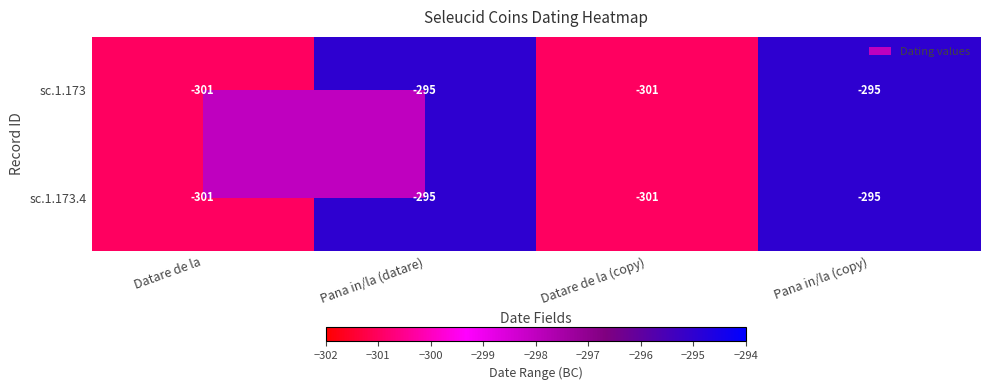

What is the sum of all sc.1.173.4 values?

-1192